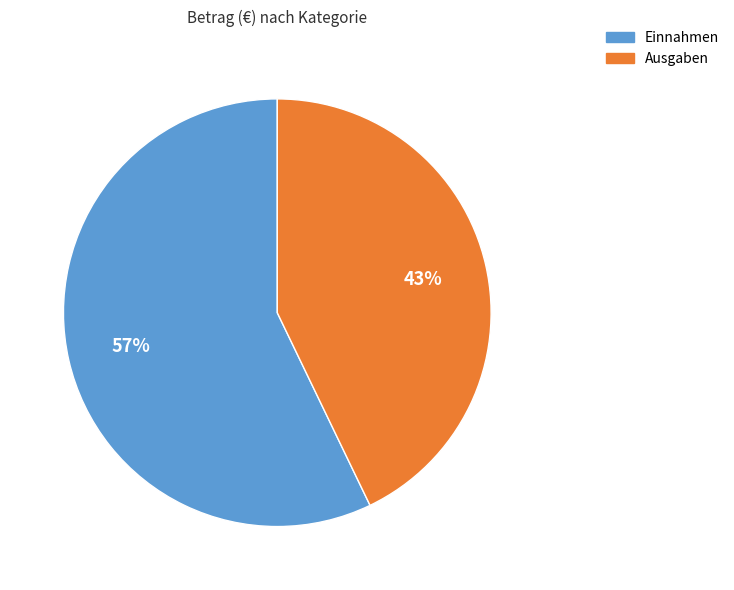

Is Einnahmen the majority of the pie?

Yes